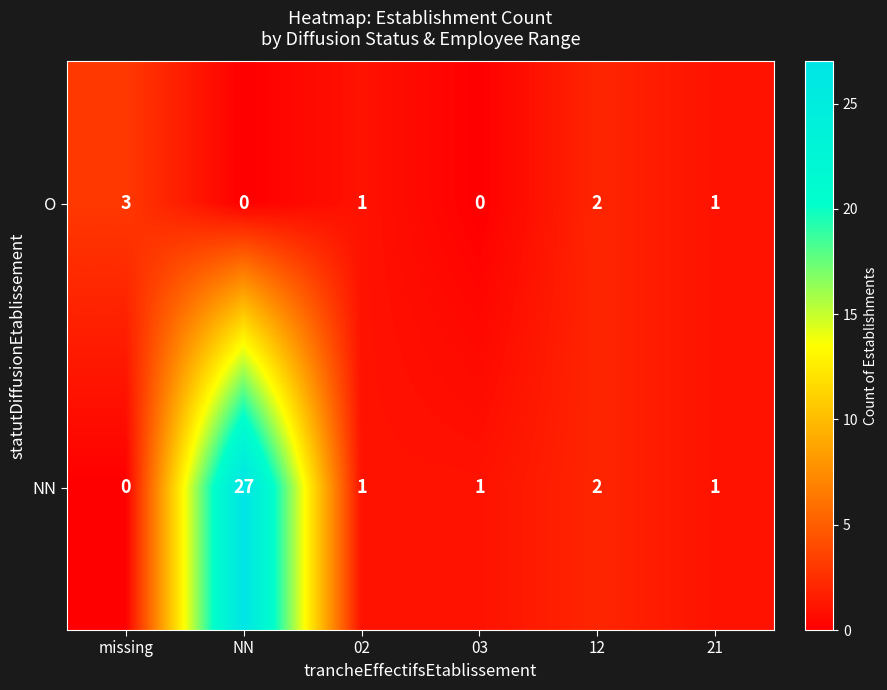

True or false: O has a value of 1 at 12.

False